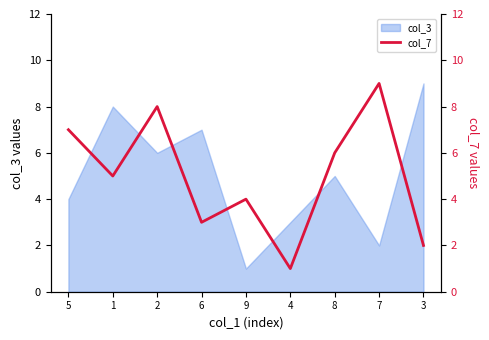

True or false: col_3 has a value of 8 at 1.

True